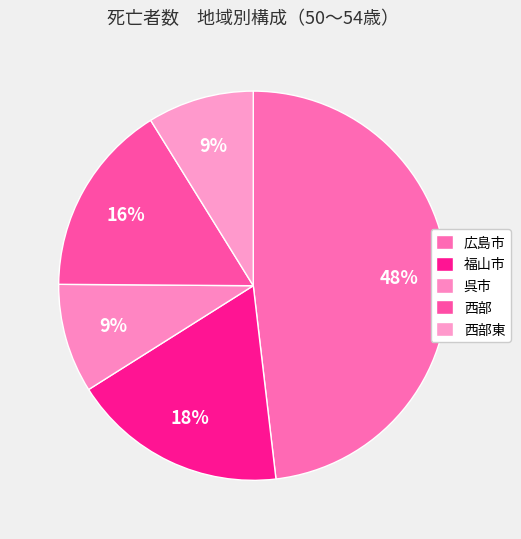

Count the number of slices in the pie.

5